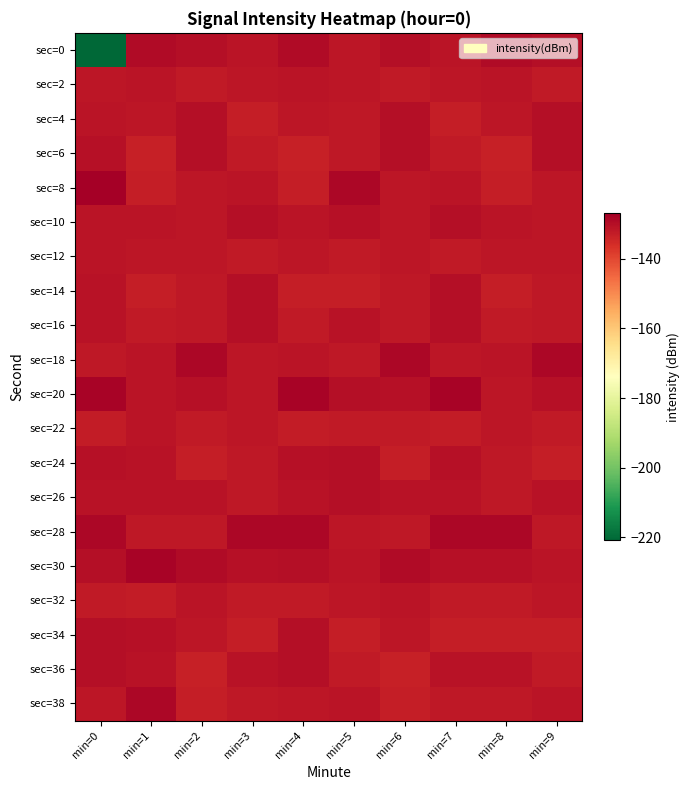

What is the minimum value shown in the chart?

-220.9